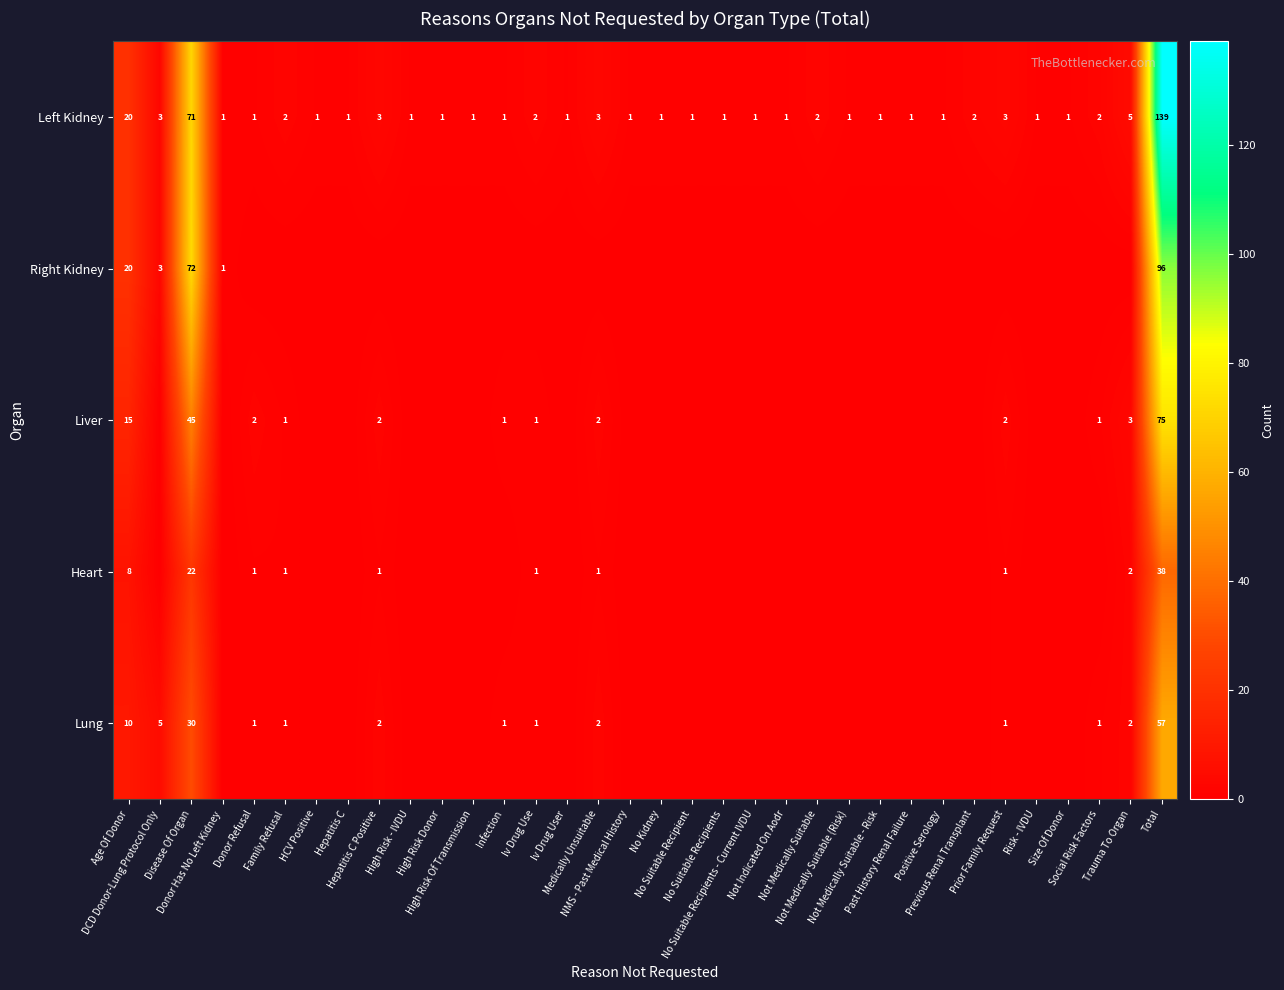

List the series in order of their overall mean, highest first.

Left Kidney, Right Kidney, Liver, Lung, Heart